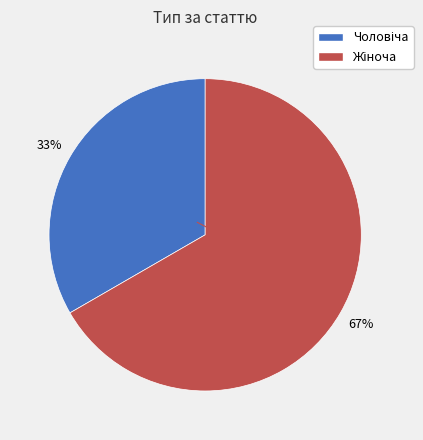

Is there any slice that represents more than half of the pie?

Yes